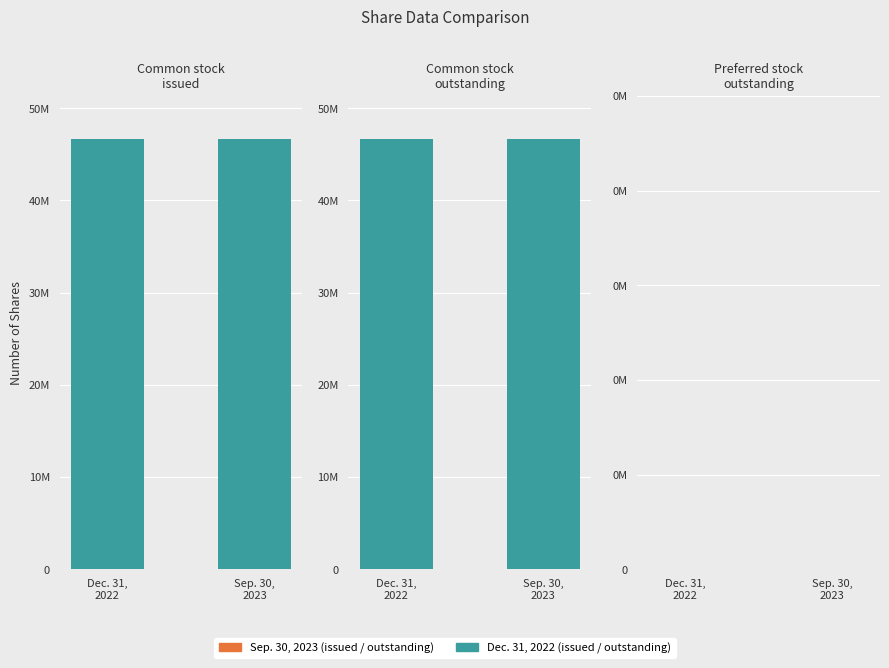

What is the total value across all series at Common stock issued (in shares)?

92286684